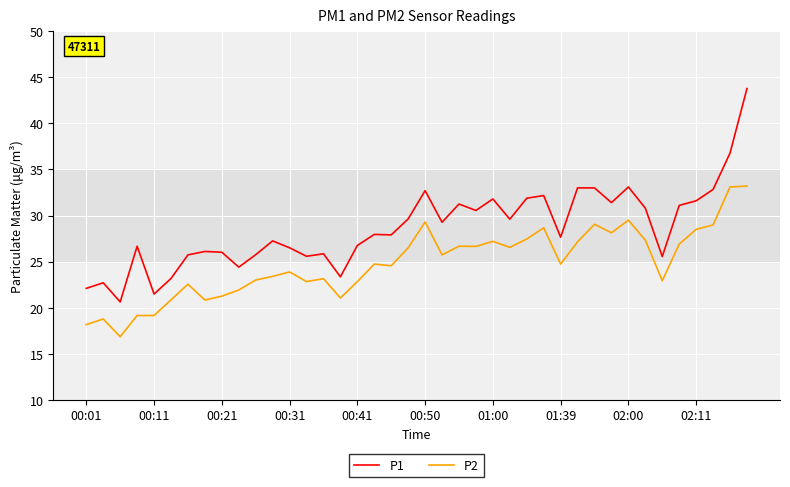

True or false: P2 and P1 intersect in this chart.

False